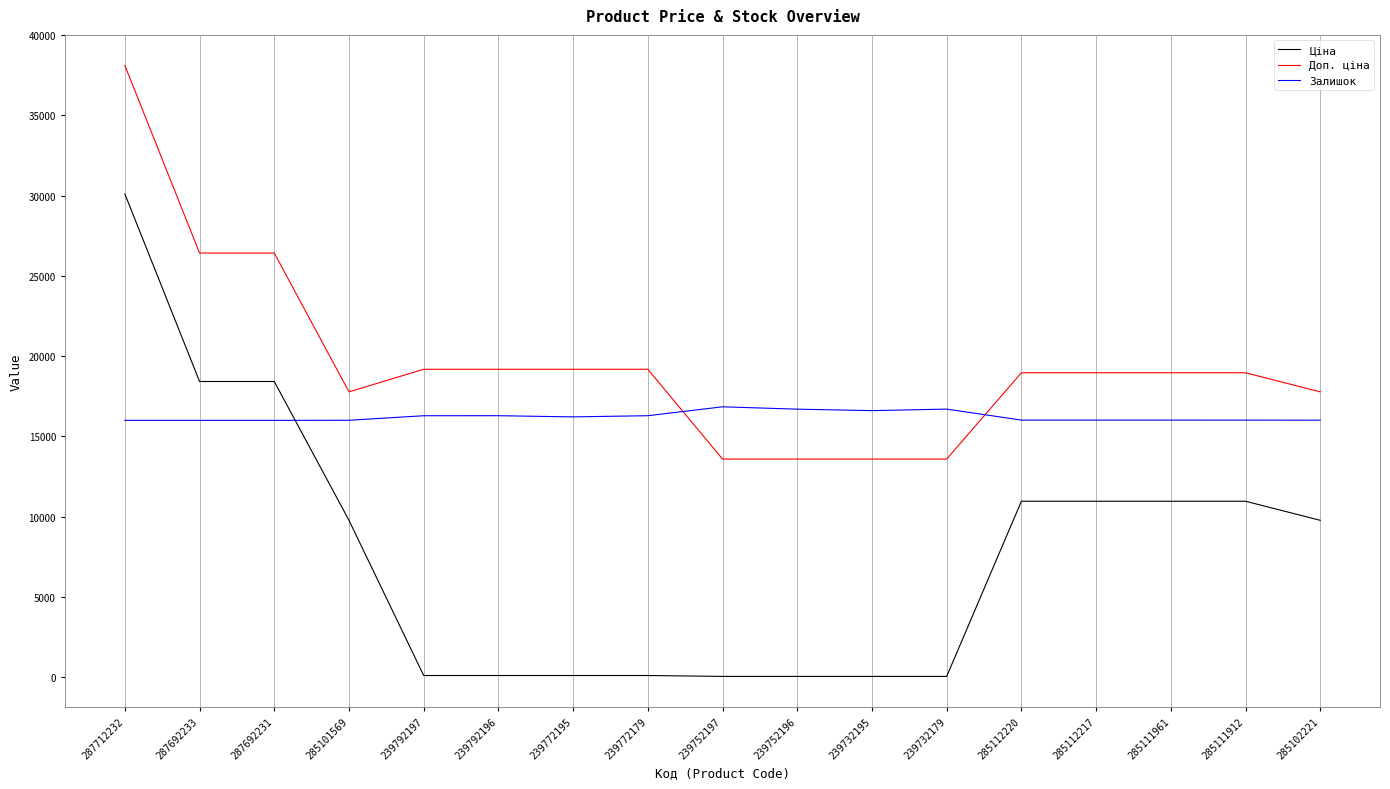

Count the number of data series in this chart.

3